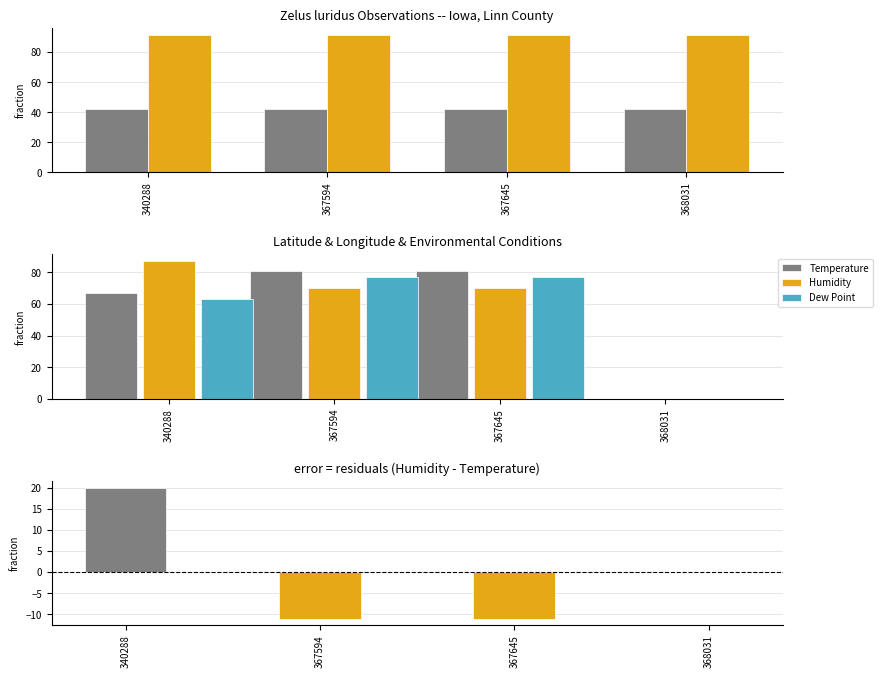

The value of Latitude at 340288 is 63.3. True or false?

False